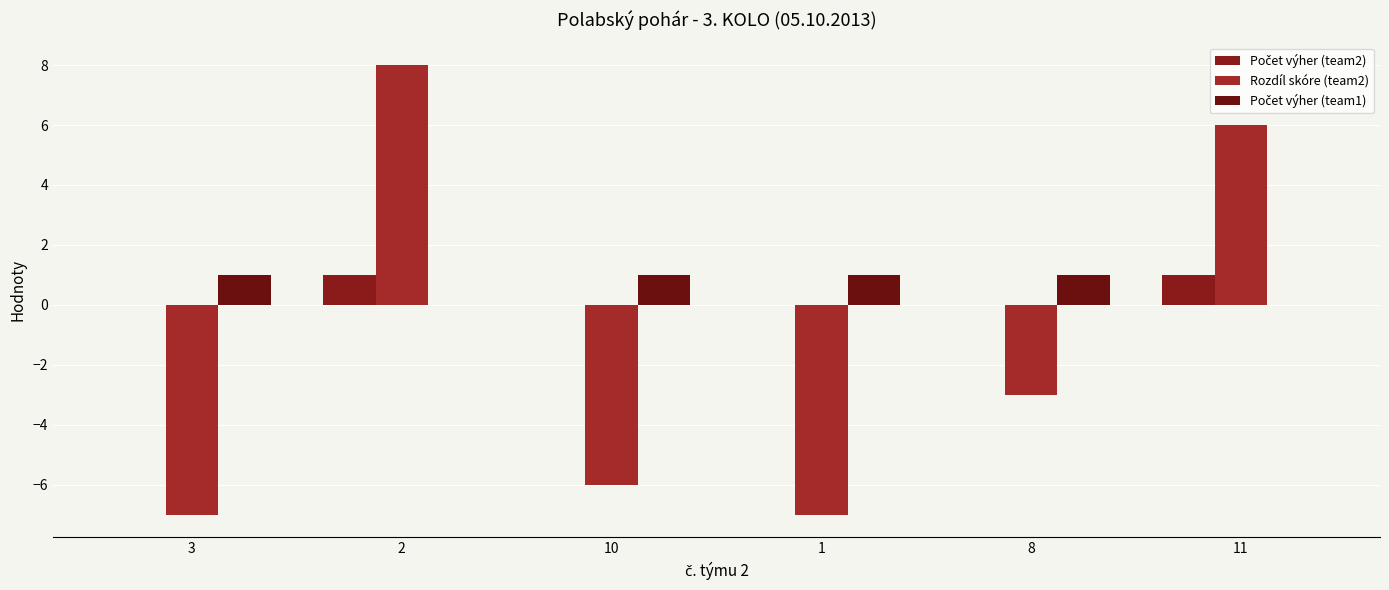

Which series has the largest range (max minus min)?

Rozdíl skóre (team2)